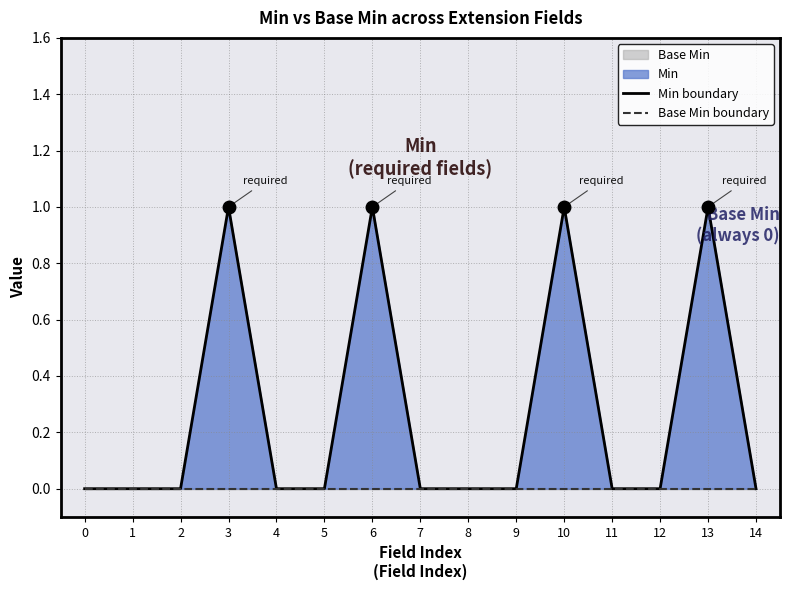

What is the sum of the Min boundary values at 12 and 3?

1